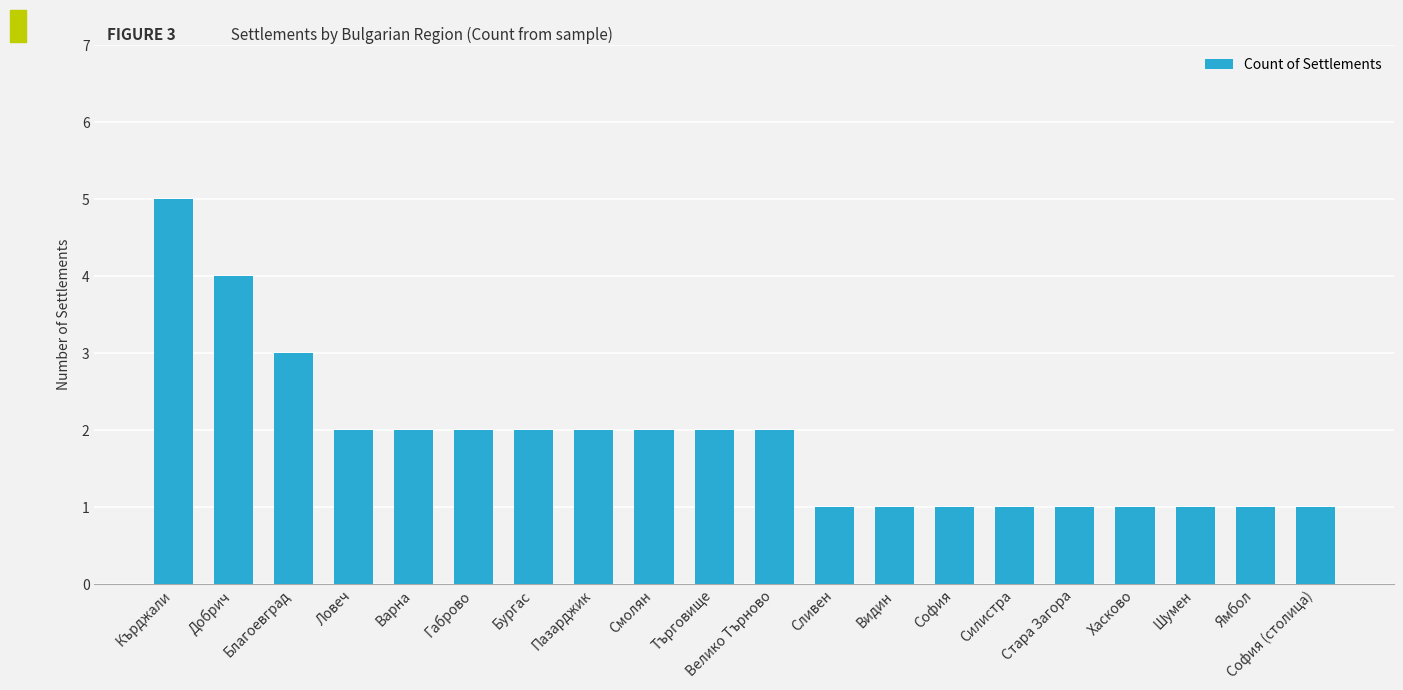

How many bars are there in total?

20